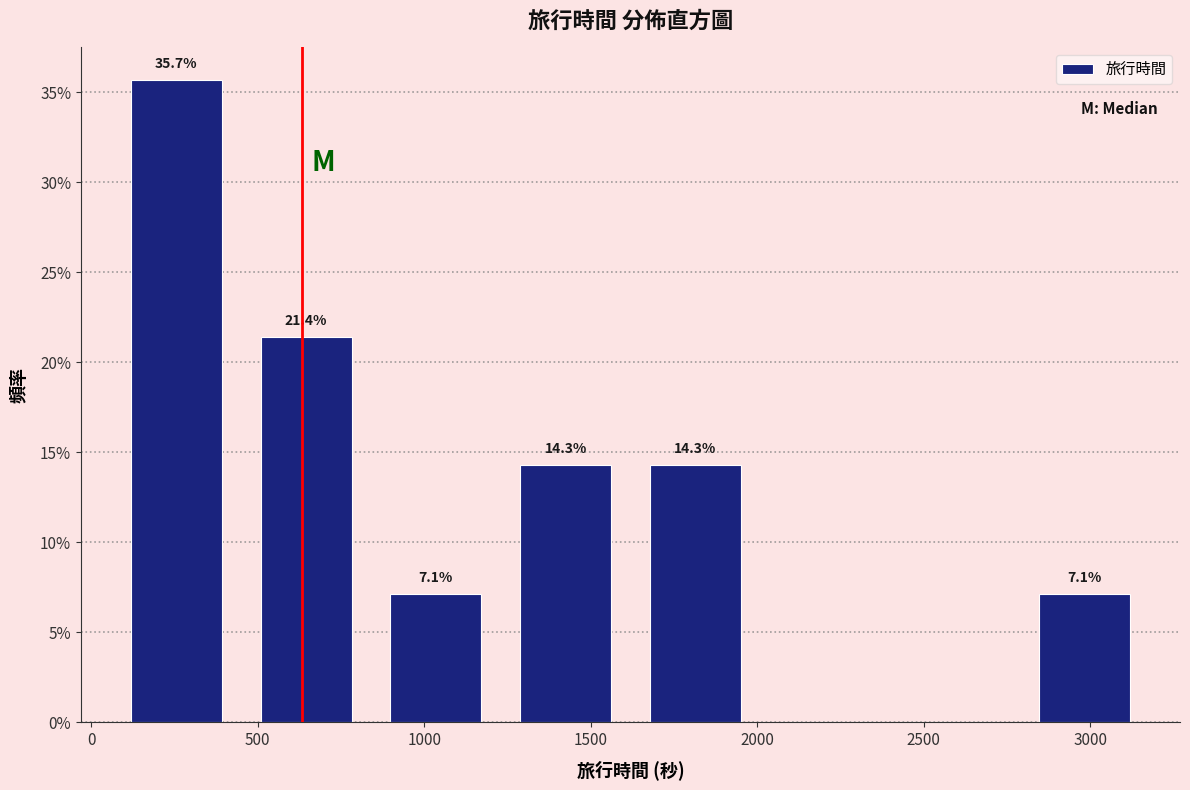

Over which range of the x-axis is the bar tallest?

50 to 450